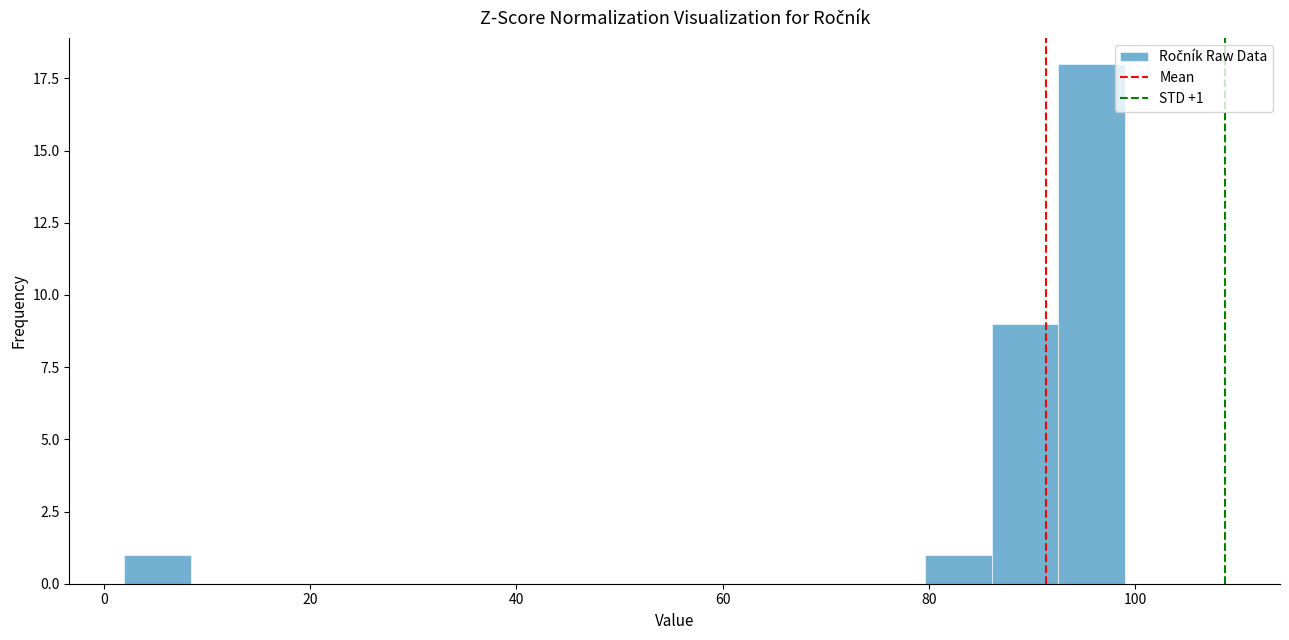

Around what value on the x-axis is the tallest bar? Give the approximate position of its centre, as read against the axis.

96